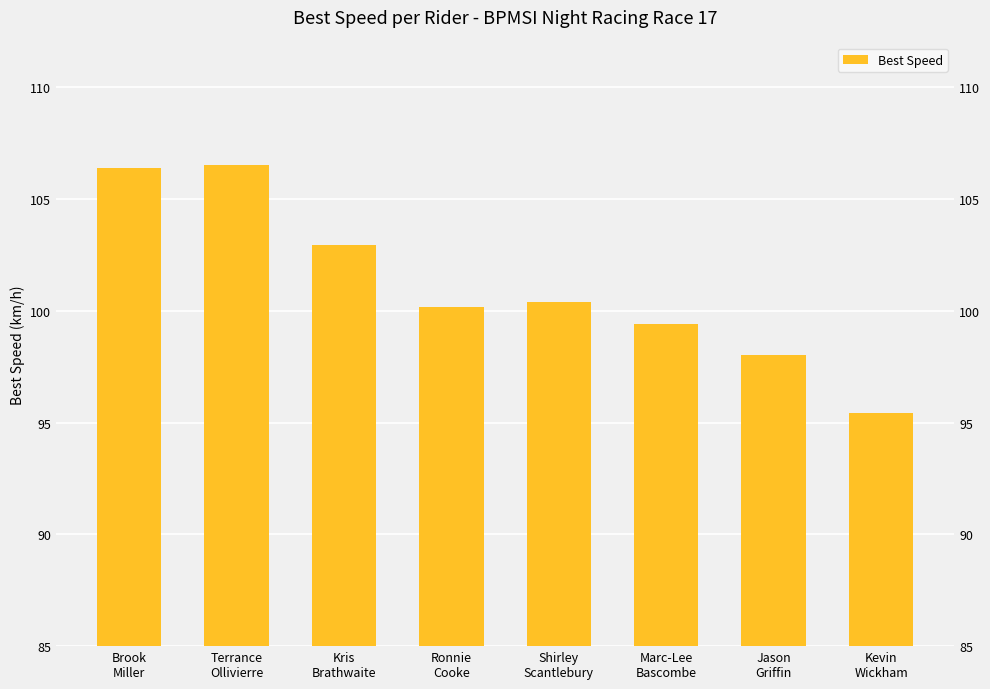

Reading right to left, what are all the values shown in this chart?

Kevin
Wickham=95.4	Jason
Griffin=98.0	Marc-Lee
Bascombe=99.4	Shirley
Scantlebury=100.4	Ronnie
Cooke=100.1	Kris
Brathwaite=102.9	Terrance
Ollivierre=106.5	Brook
Miller=106.4